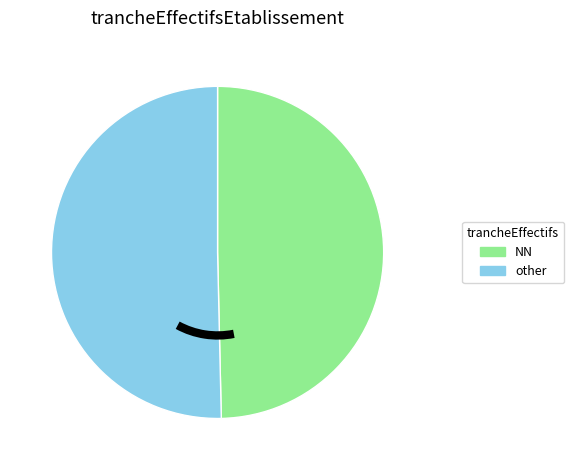

What is the smallest slice in the pie chart?

NN